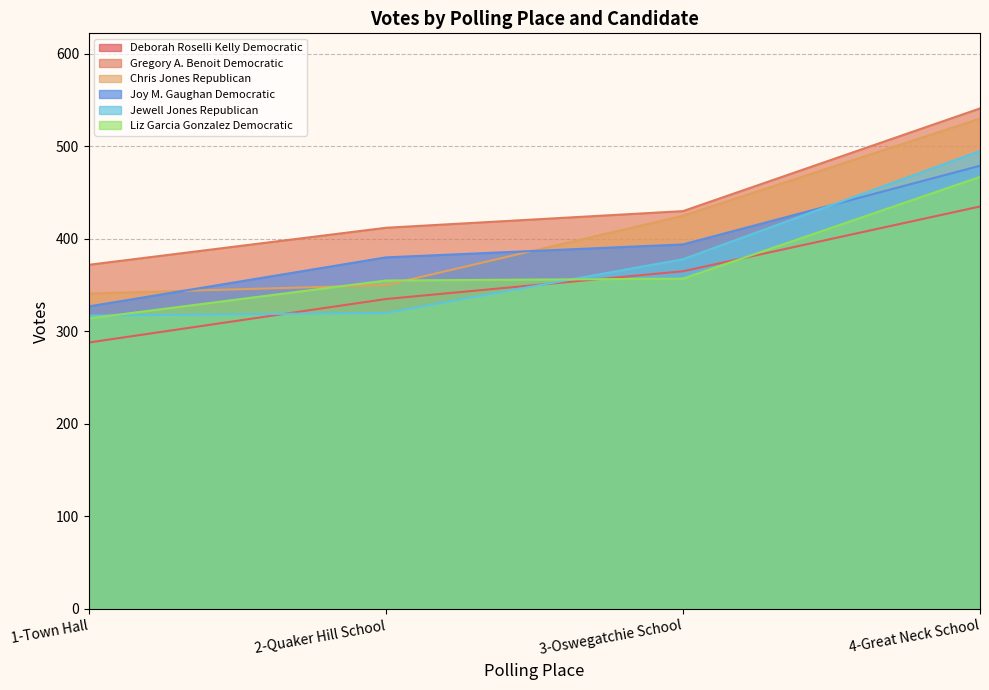

Reading left to right, list all the values displayed in this chart.

Deborah Roselli Kelly Democratic: 1-Town Hall=288	2-Quaker Hill School=335	3-Oswegatchie School=365	4-Great Neck School=435
Gregory A. Benoit Democratic: 1-Town Hall=372	2-Quaker Hill School=412	3-Oswegatchie School=430	4-Great Neck School=541
Chris Jones Republican: 1-Town Hall=341	2-Quaker Hill School=350	3-Oswegatchie School=425	4-Great Neck School=530
Joy M. Gaughan Democratic: 1-Town Hall=327	2-Quaker Hill School=380	3-Oswegatchie School=394	4-Great Neck School=479
Jewell Jones Republican: 1-Town Hall=317	2-Quaker Hill School=320	3-Oswegatchie School=378	4-Great Neck School=495
Liz Garcia Gonzalez Democratic: 1-Town Hall=314	2-Quaker Hill School=355	3-Oswegatchie School=357	4-Great Neck School=467